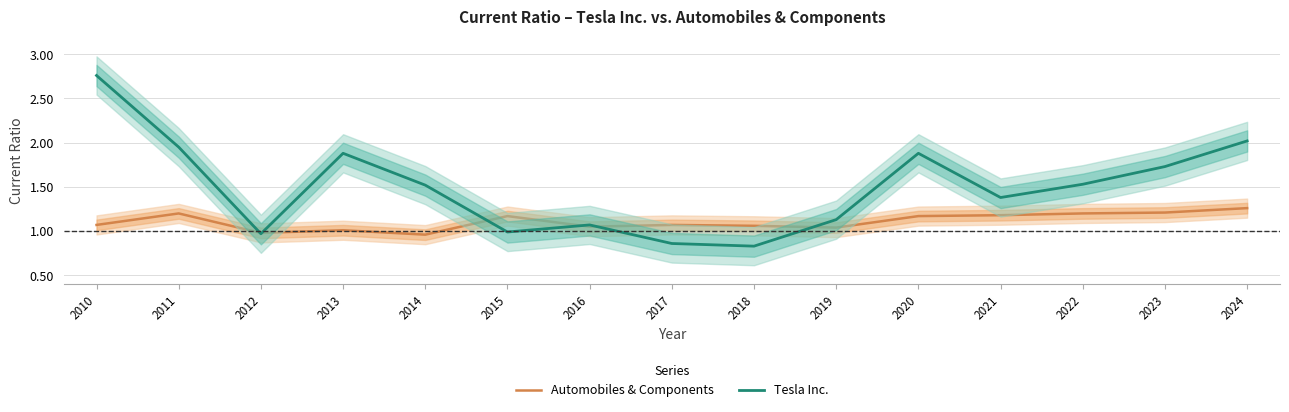

What are all the series names shown in the legend?

Automobiles & Components, Tesla Inc.